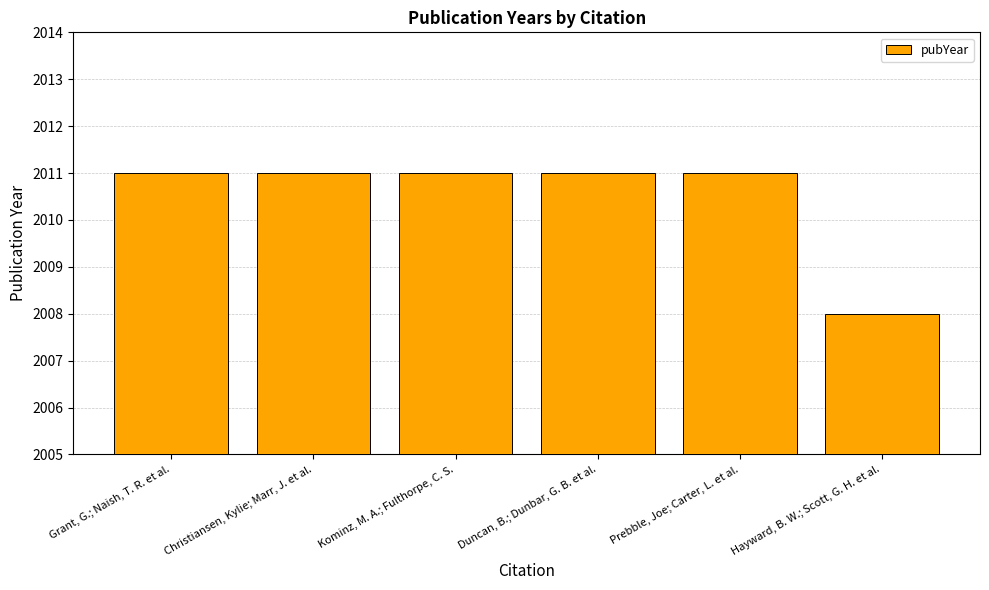

What is the sum of the values at Prebble, Joe; Carter, L. et al. and Kominz, M. A.; Fulthorpe, C. S.?

4022